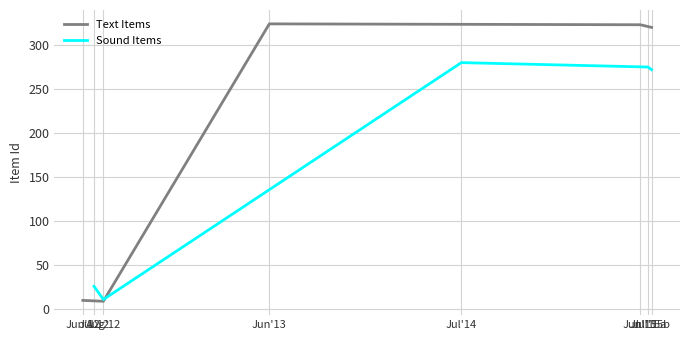

At which label is Text Items closest to 166?

Jul'15b